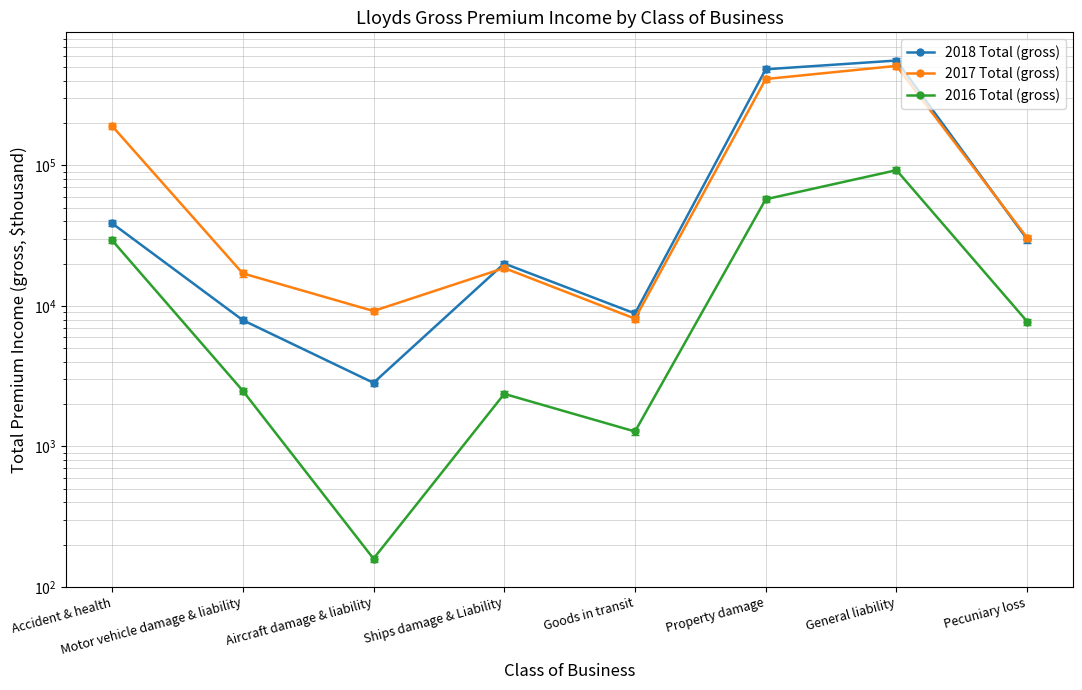

What is the difference between the second highest and second lowest values in the 2018 Total (gross) series?

475378